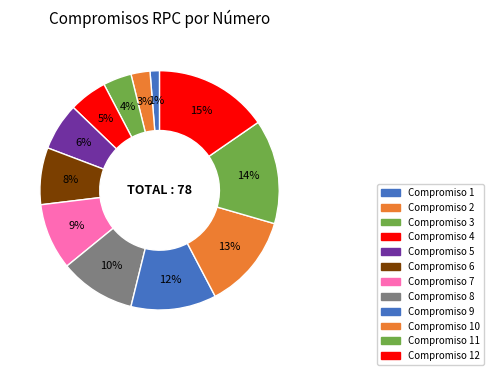

How many segments does this pie chart have?

12